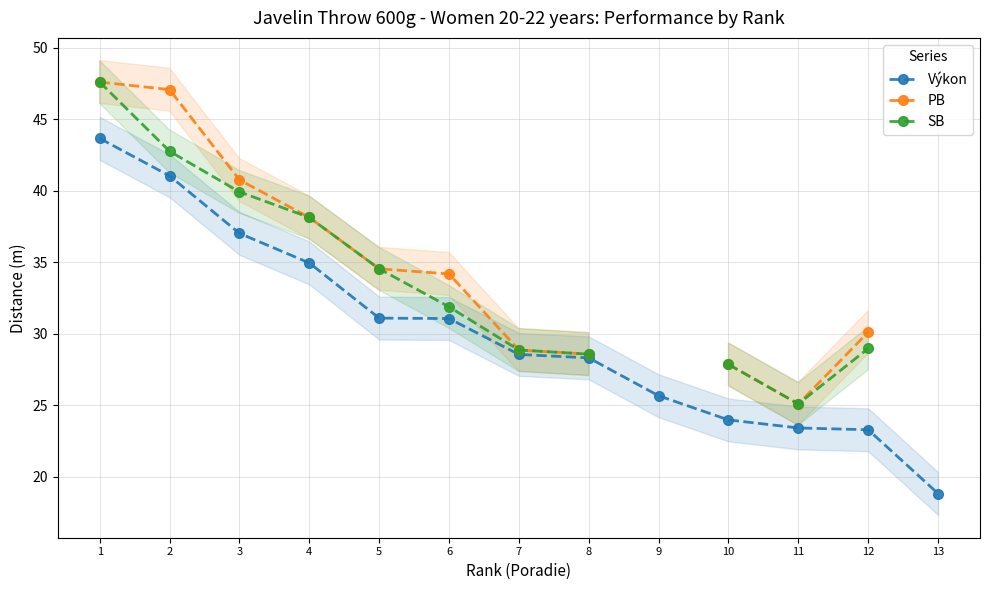

Is the value of Výkon at 3 greater than the value of SB at 9?

No